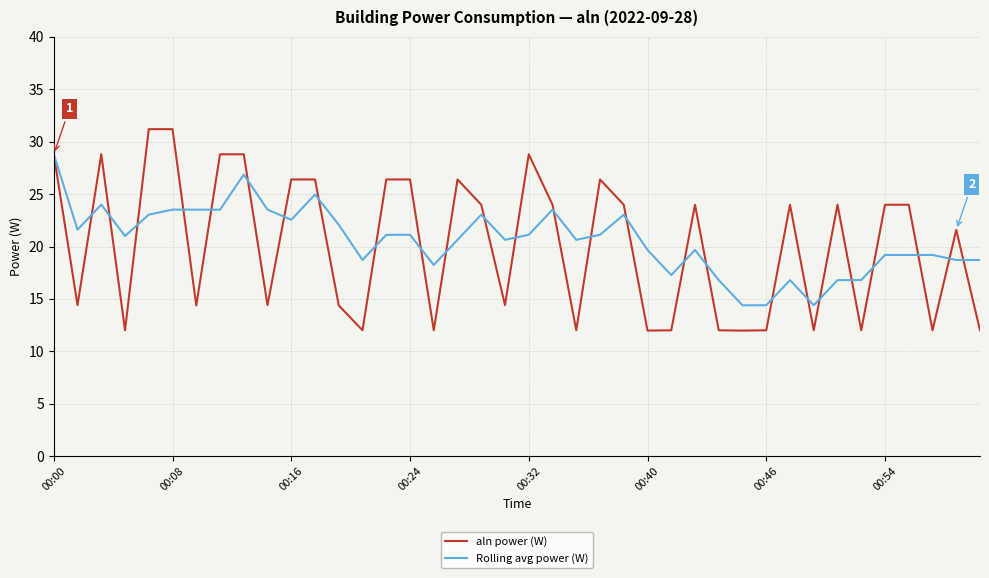

What is the lowest value of the aln power (W) series?

12.0